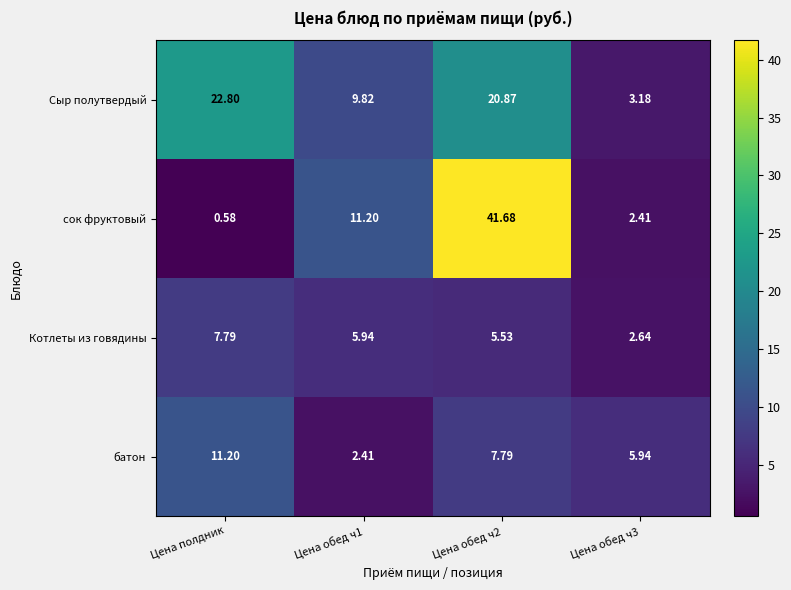

Is the value of сок фруктовый at Цена обед ч3 greater than the value of Котлеты из говядины at Цена обед ч3?

No